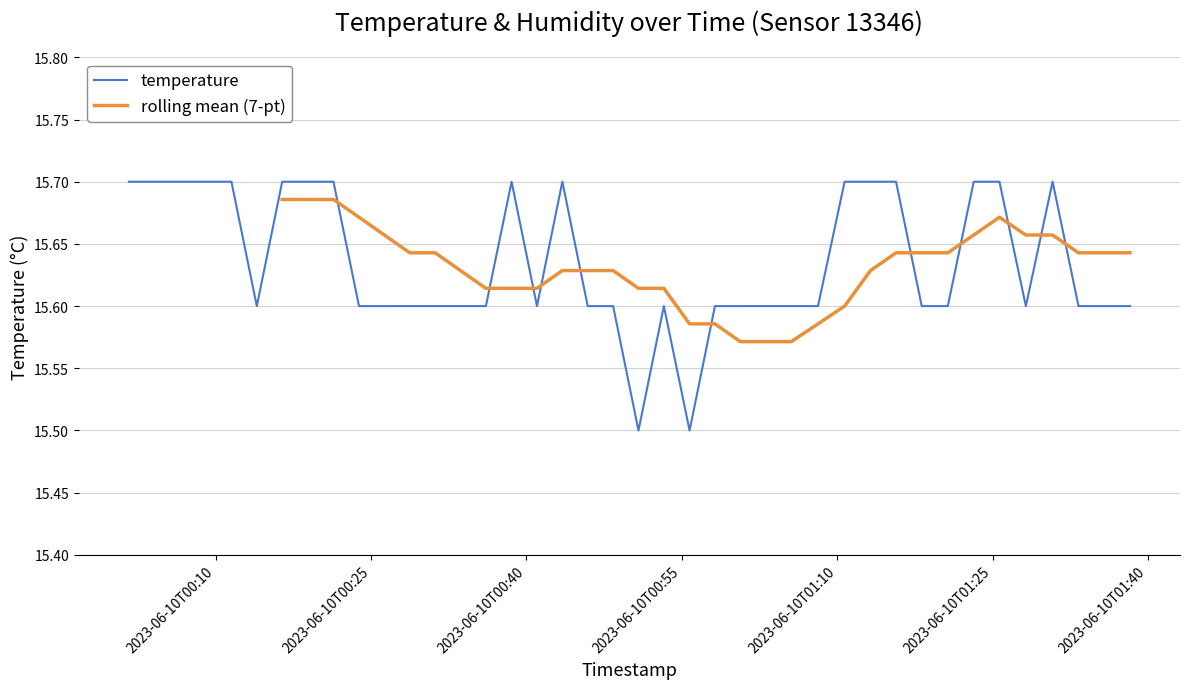

What is the lowest value of the temperature series?

15.5